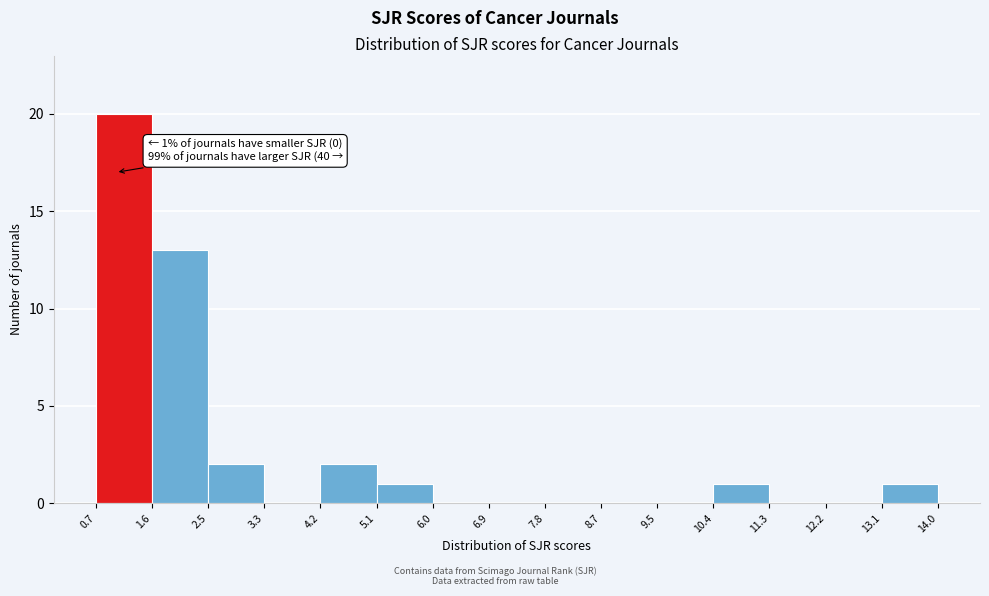

Which range on the x-axis has the tallest bar?

0.7 to 1.6